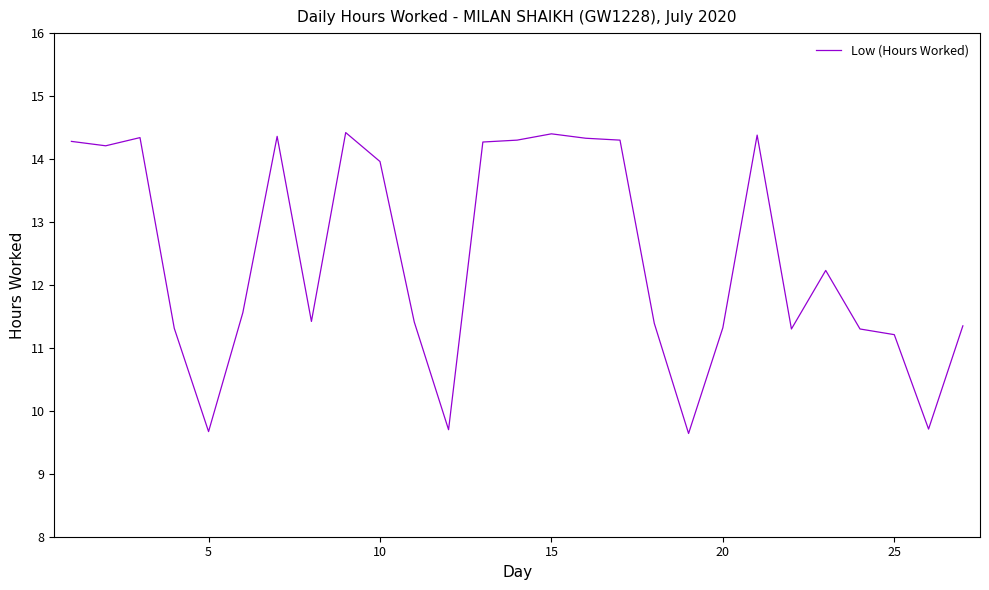

What is the maximum value shown in the chart?

14.4